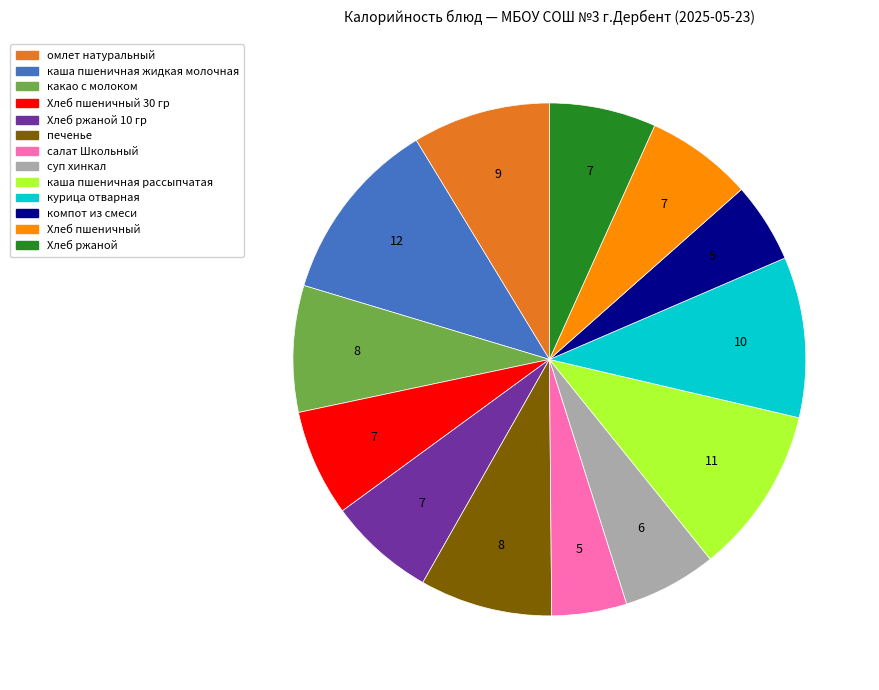

Is there any slice that represents more than half of the pie?

No